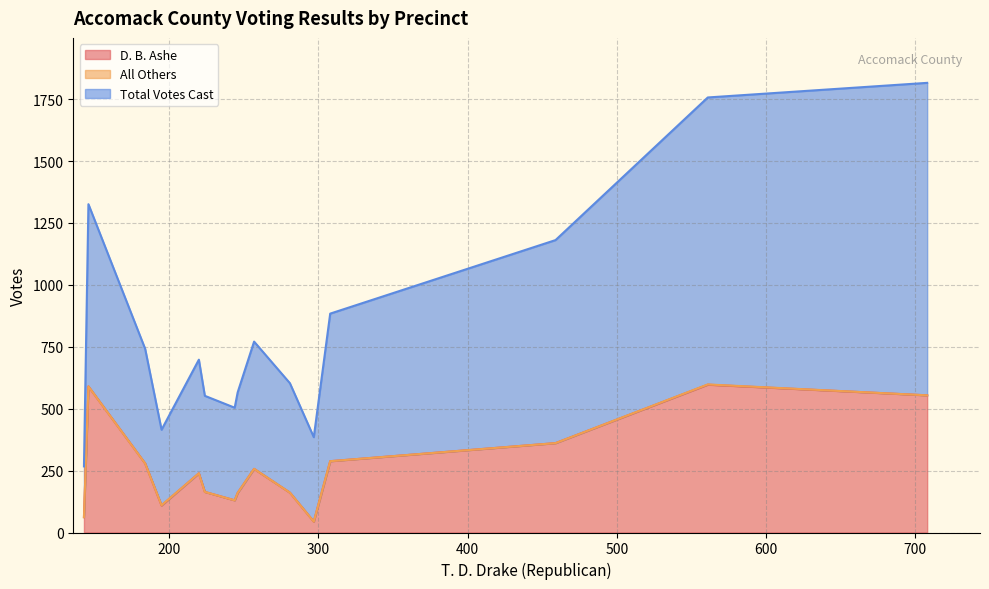

What is the maximum value for D. B. Ashe?

597